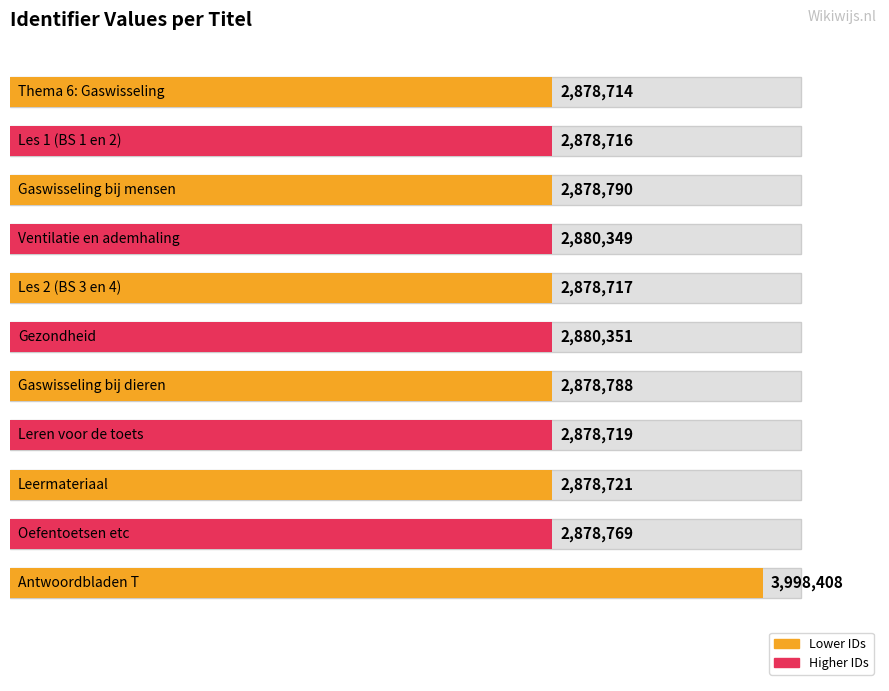

Is it true that the value at Gaswisseling bij mensen is 2878790?

True